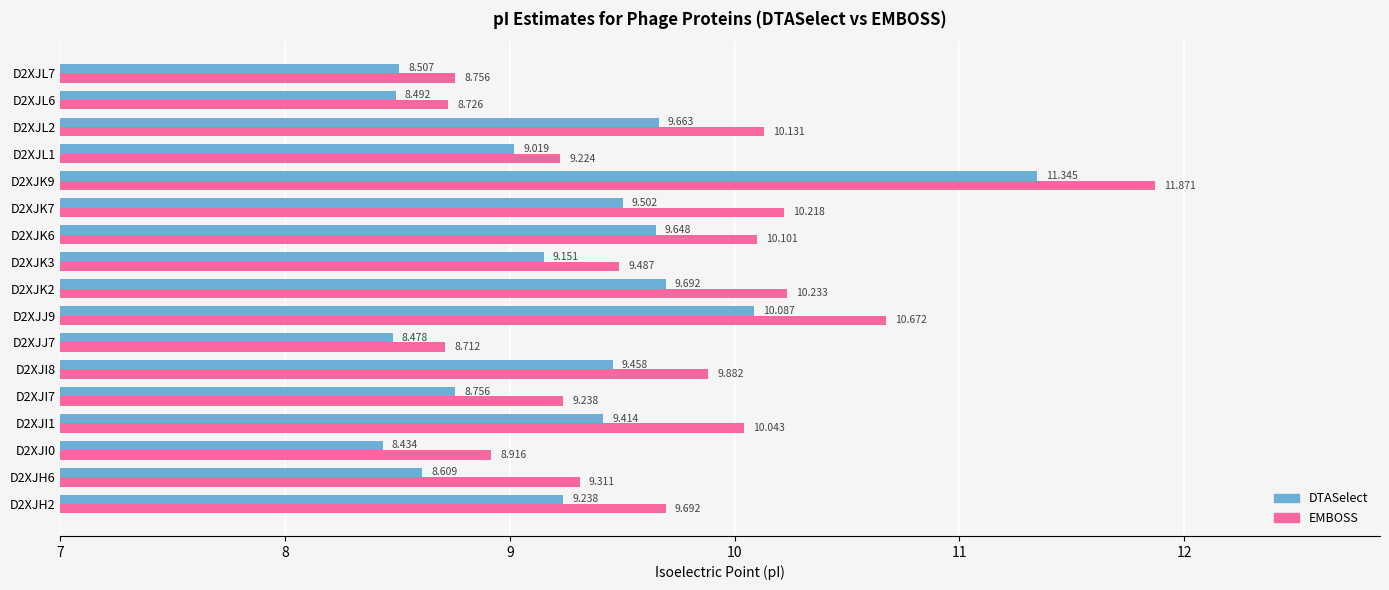

Which series has the widest spread of values?

EMBOSS